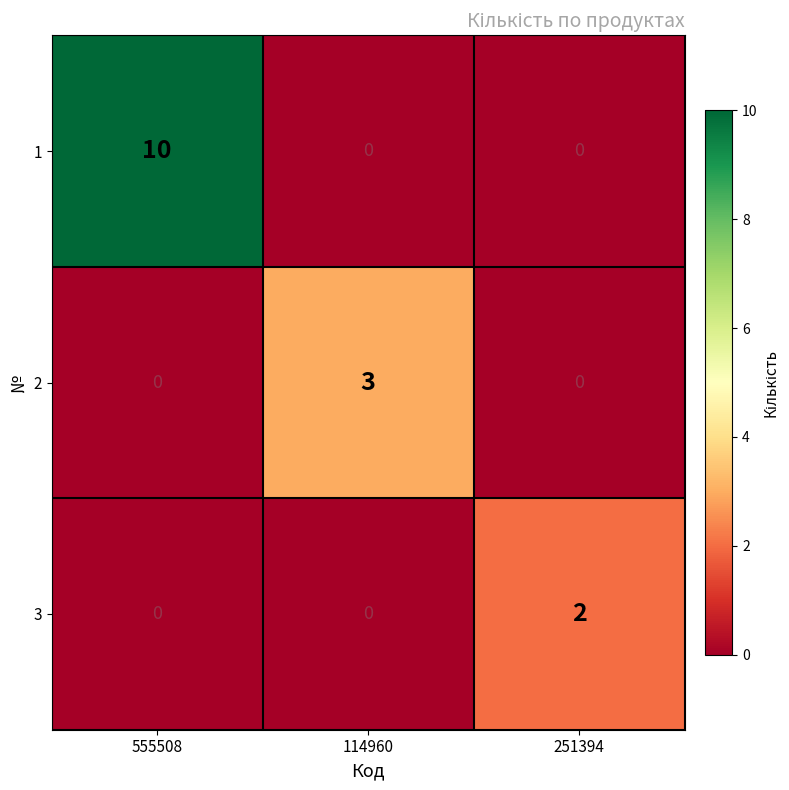

What is the sum of all 2 values?

3